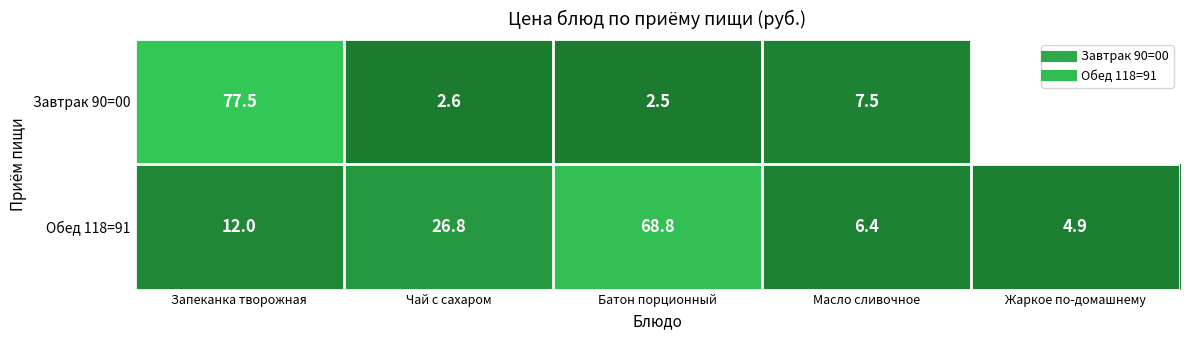

What is the difference between the maximum and minimum values in the Обед 118=91 series?

63.9